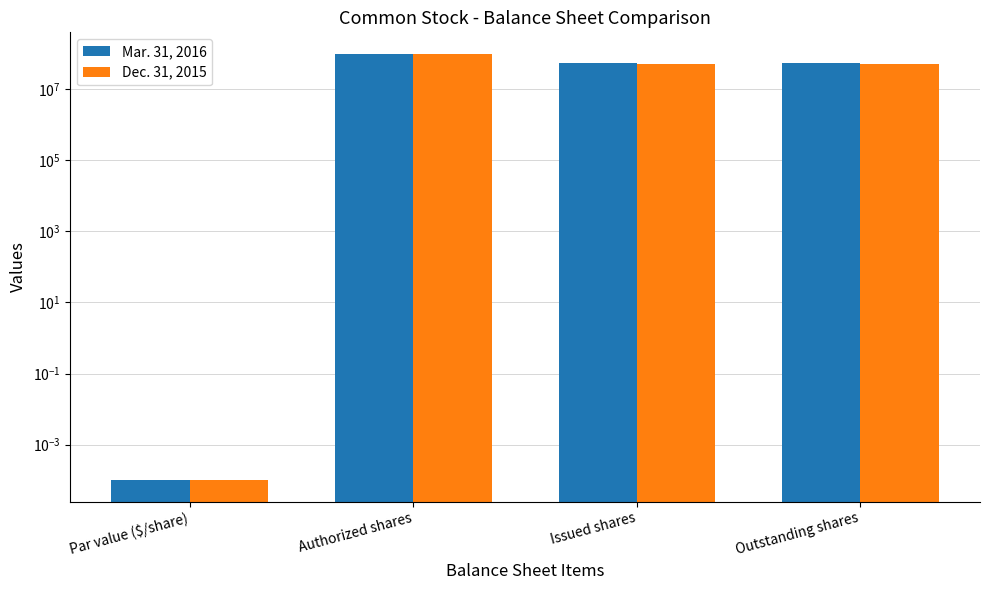

Rank the series at Issued shares from highest to lowest value.

Mar. 31, 2016, Dec. 31, 2015